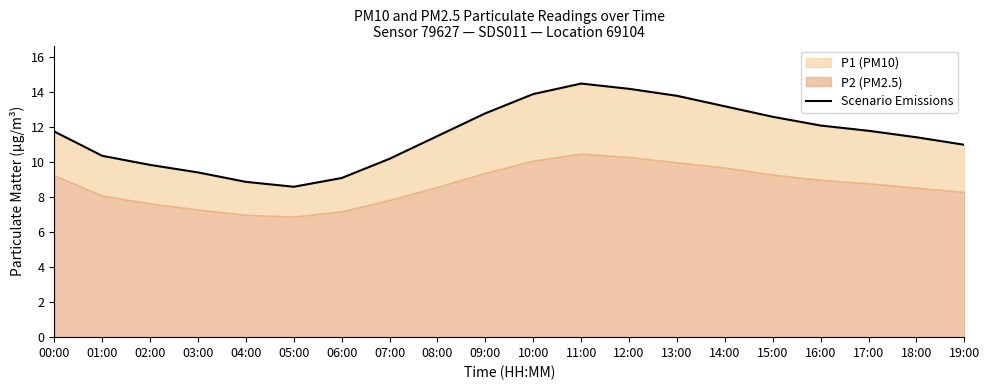

What position from the left is 16:00?

17